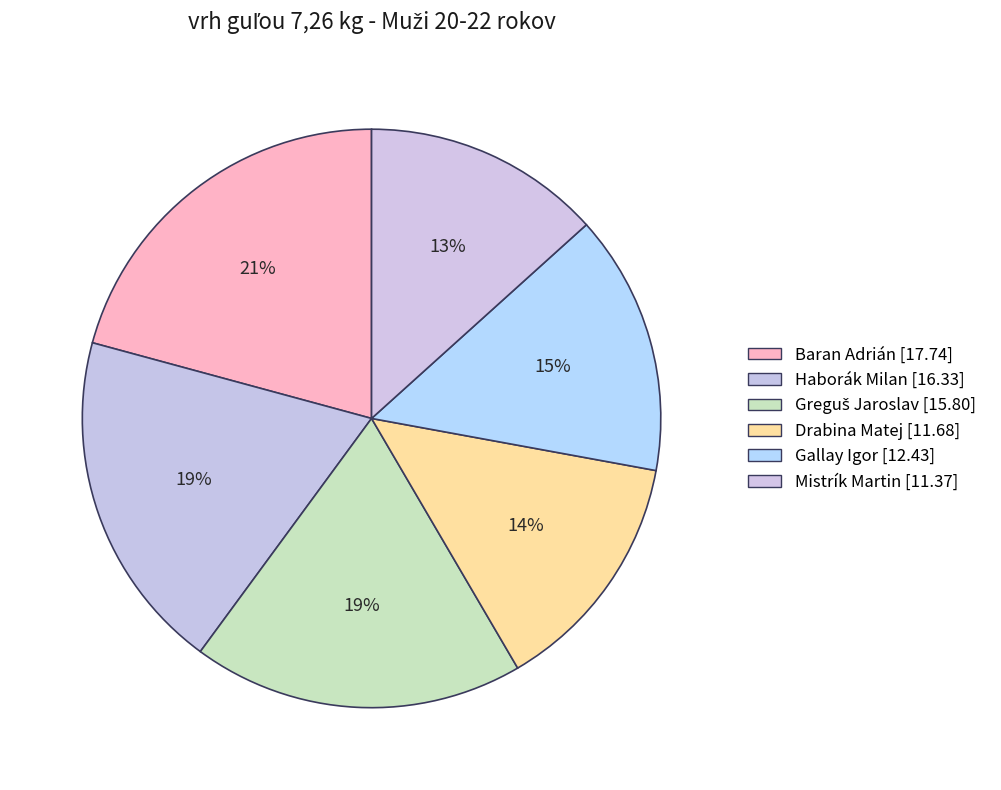

What is the smallest slice in the pie chart?

Mistrík Martin